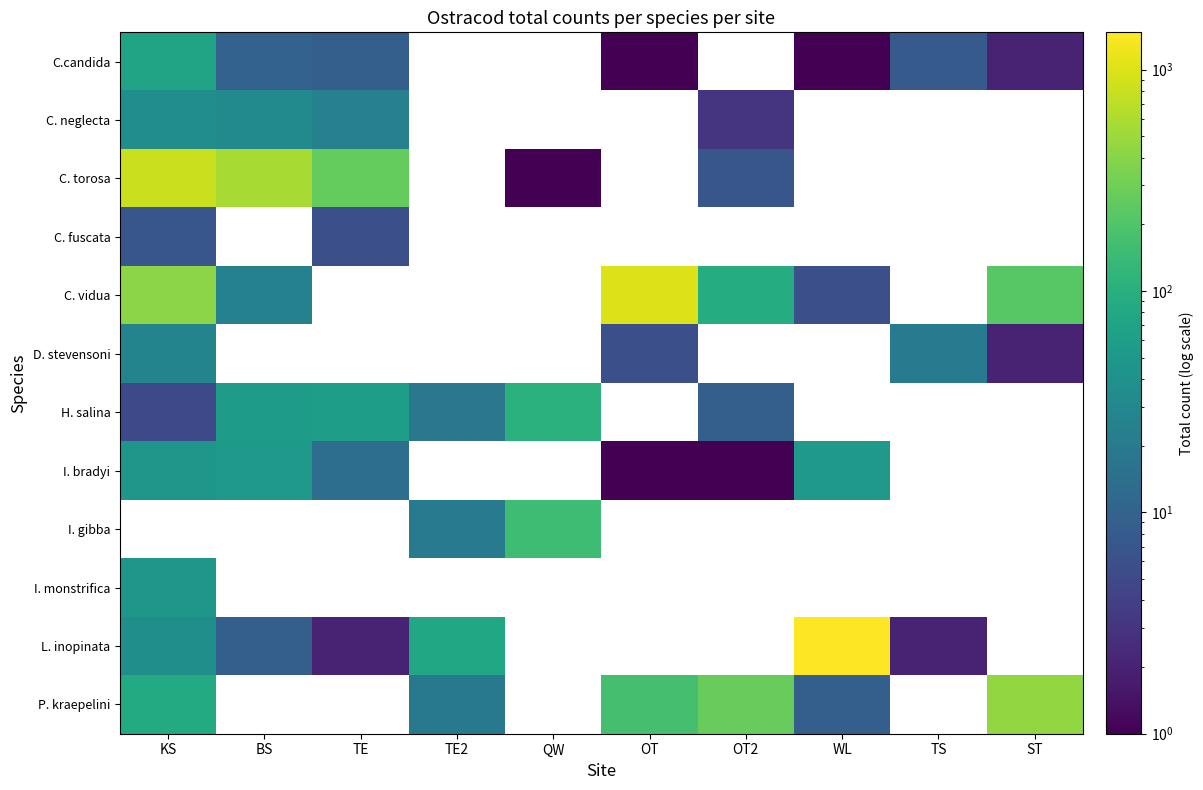

Which series has the widest spread of values?

L. inopinata